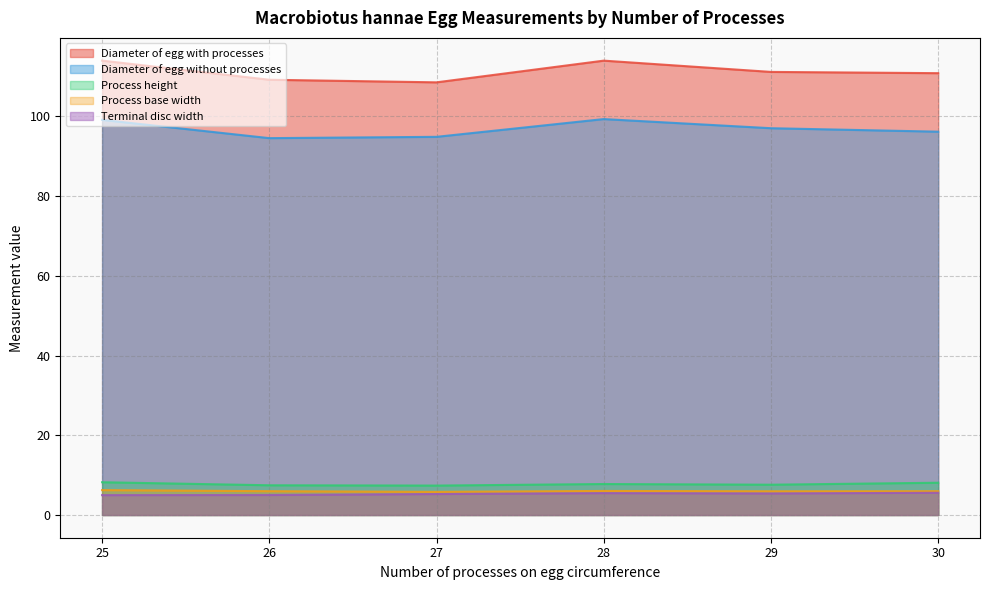

What is the difference between the highest and lowest values at 30?

105.3